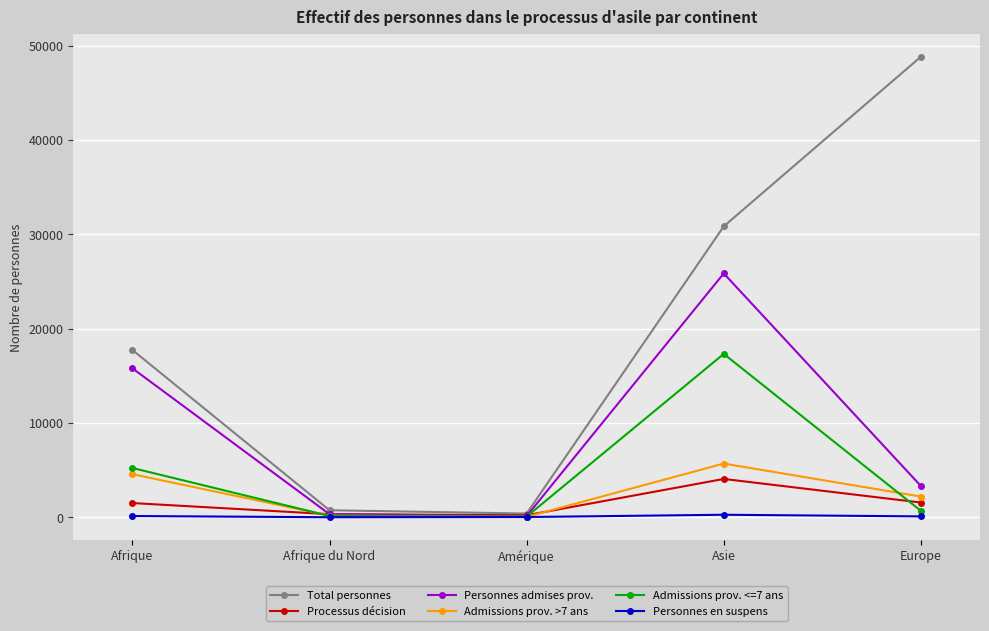

Which category has the highest value across all series?

Europe